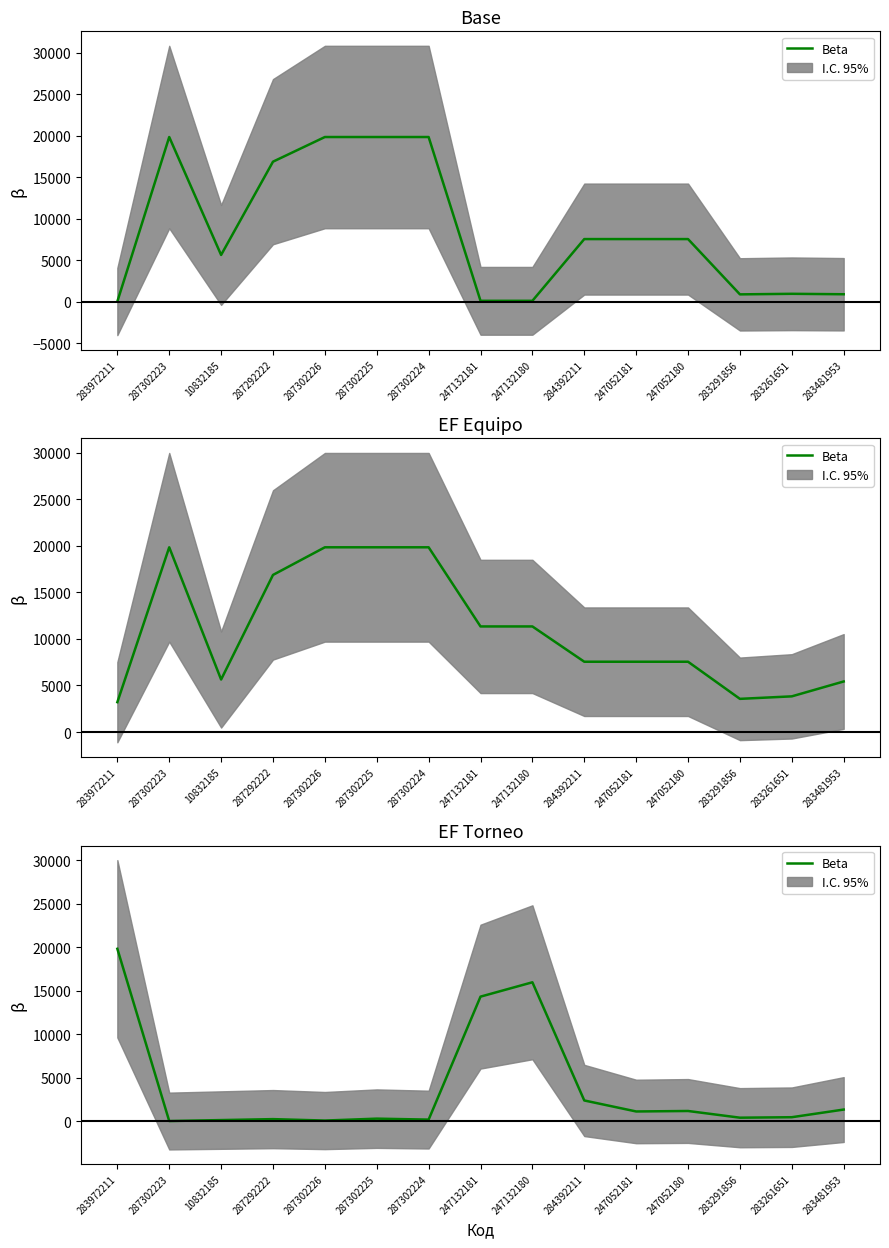

What is the maximum value shown in the chart?

19831.1